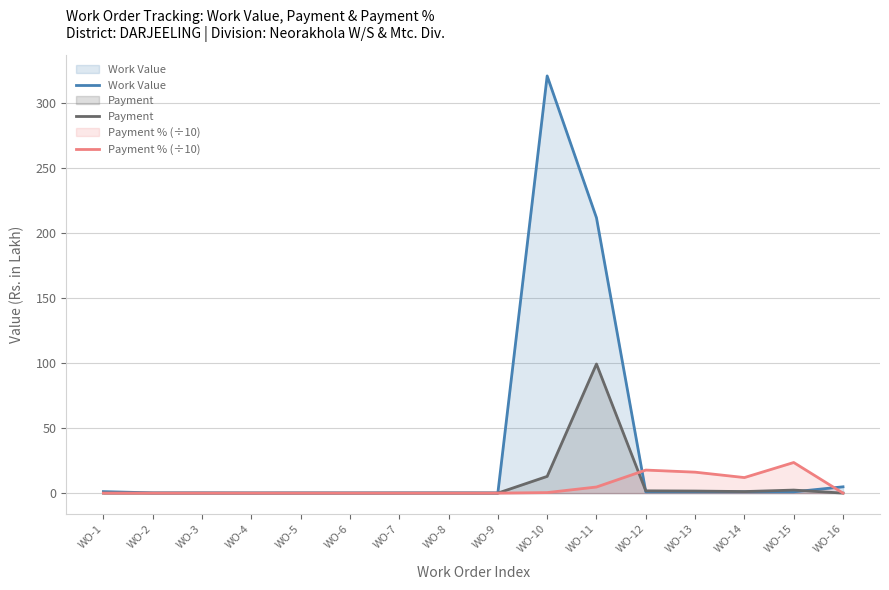

What is the difference between the highest and lowest values at WO-3?

0.2